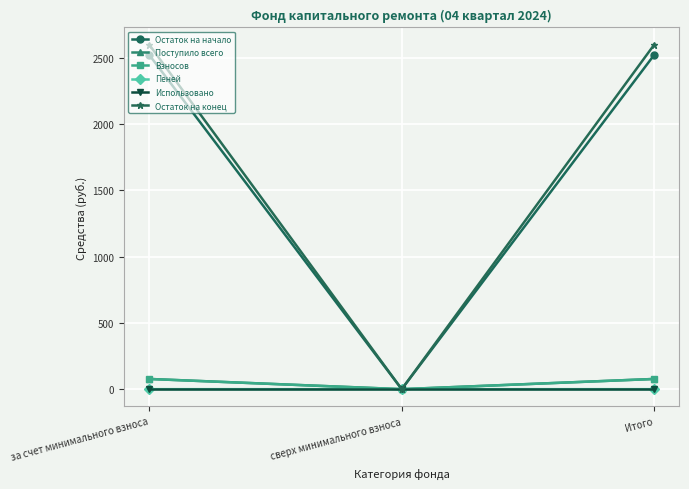

Between за счет минимального взноса and сверх минимального взноса, which series saw the biggest shift?

Остаток на конец